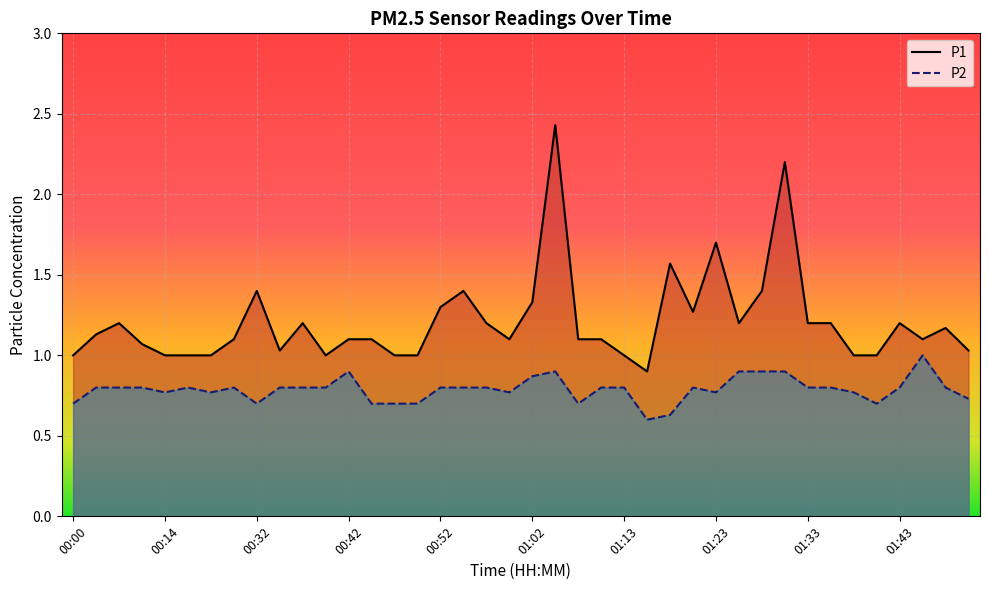

Which series changed the most between 01:00 and 01:20?

P1